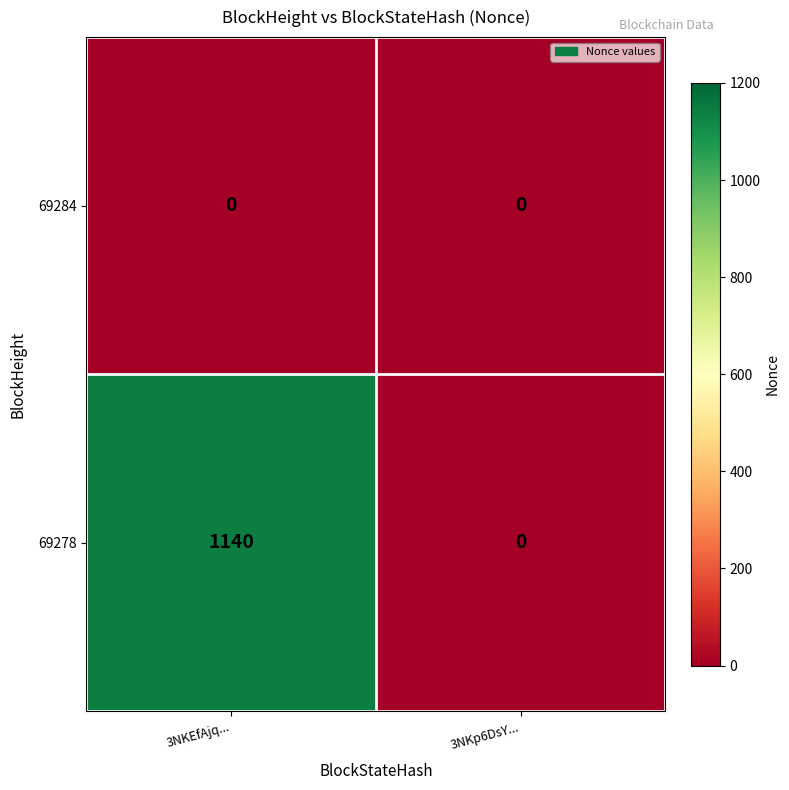

The value of 69284 at 3NKEfAjq... is 0. True or false?

True